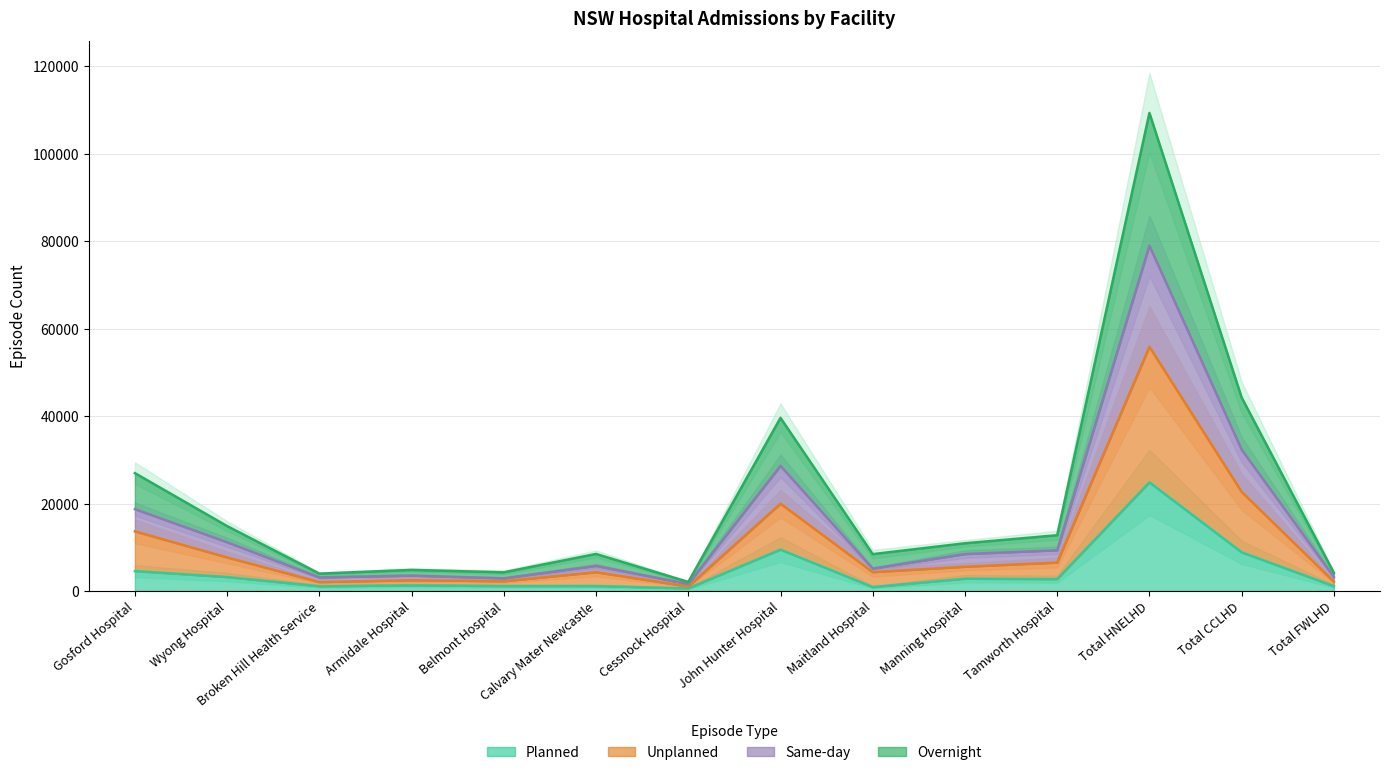

Rank the series at Wyong Hospital from lowest to highest value.

Planned, Unplanned, Same-day, Overnight